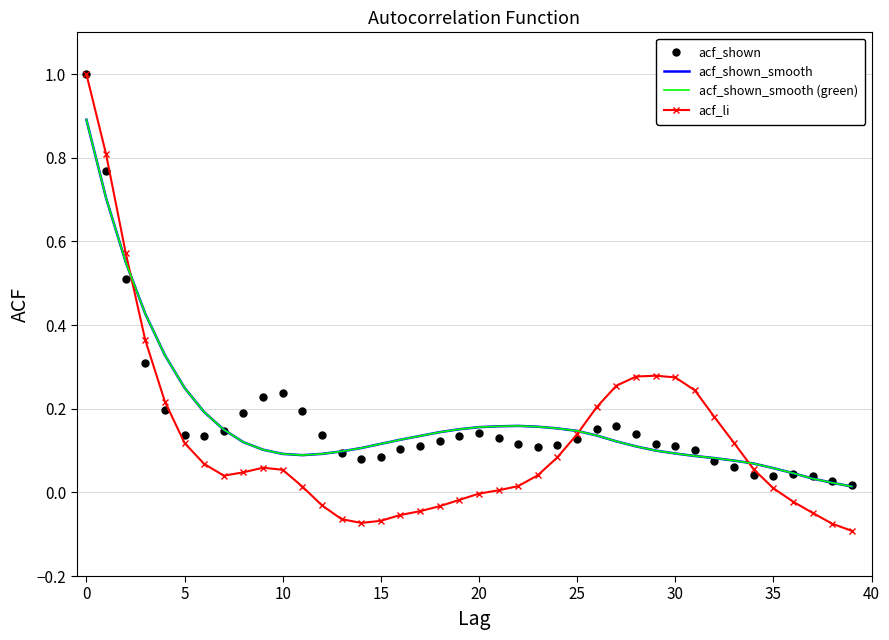

Where is acf_shown_smooth (green) nearest to the value 0?

39